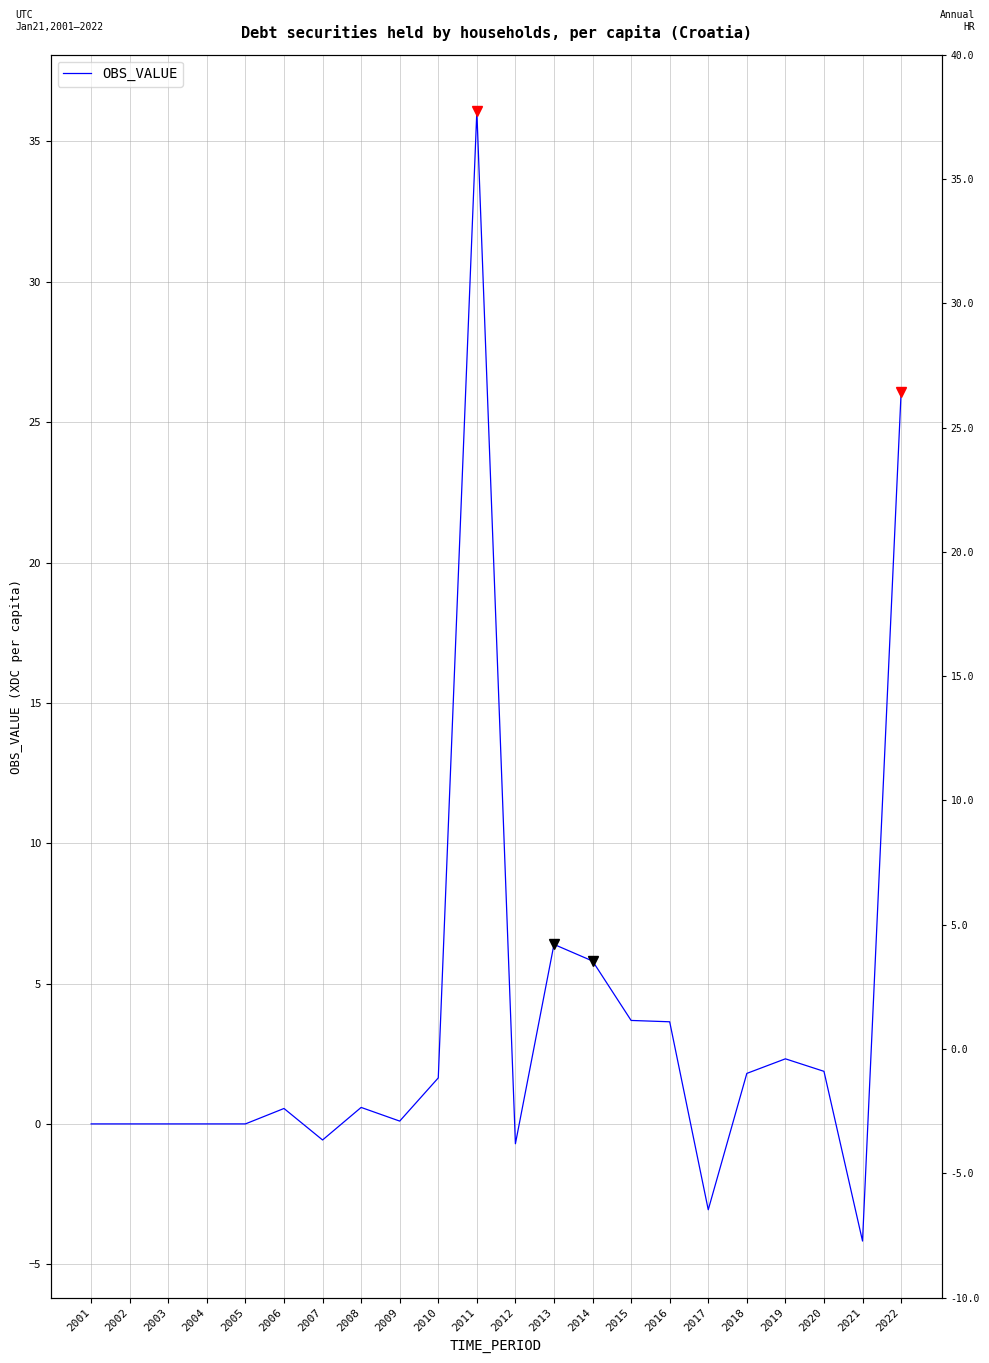

At which category does the data reach its first local peak?

2006